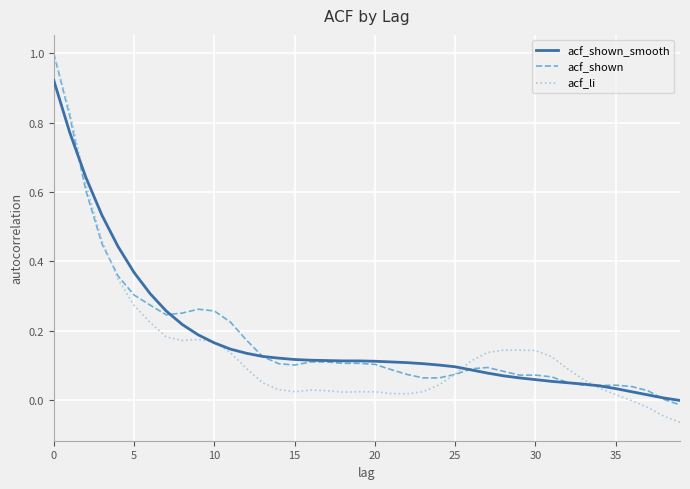

Count the number of categories in the chart.

40